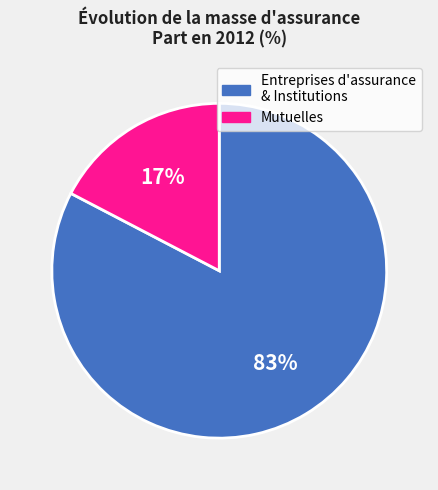

To the nearest percent, what portion does Mutuelles represent?

17%